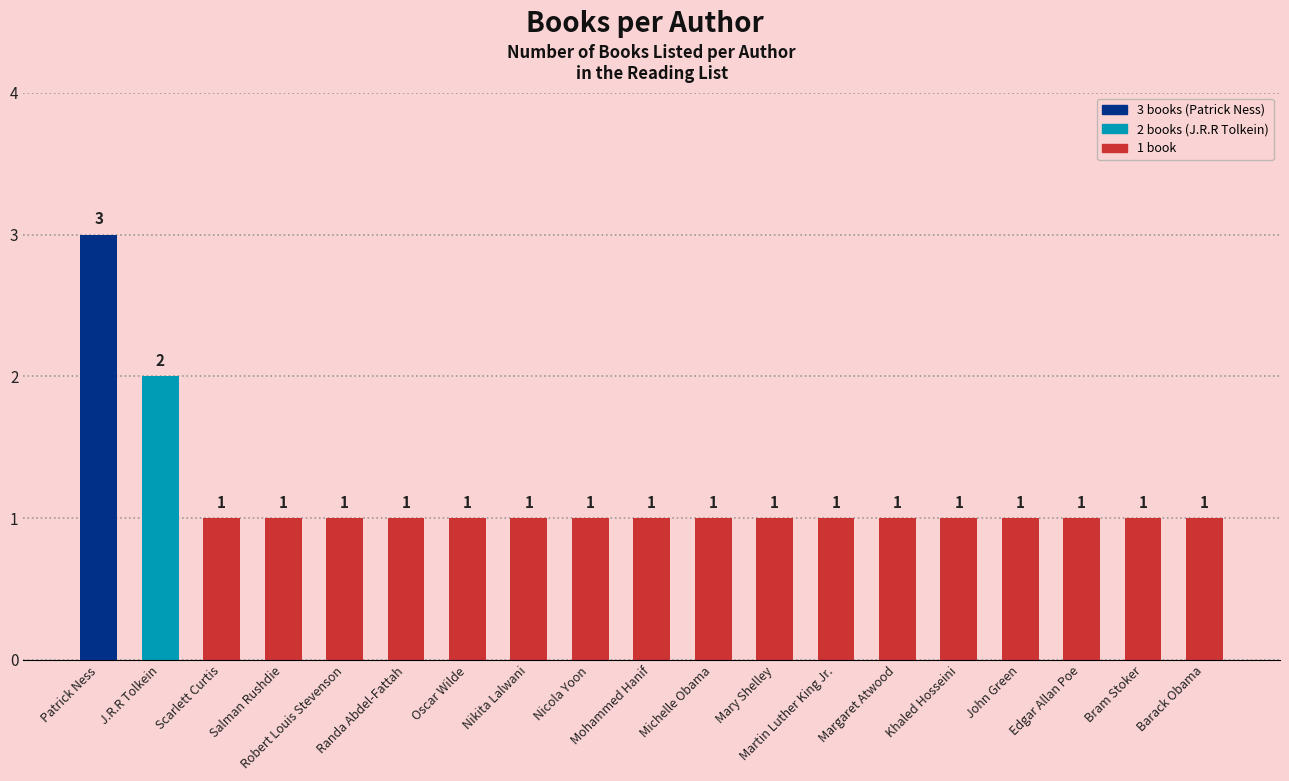

What is the sum of the values at Oscar Wilde and Khaled Hosseini?

2